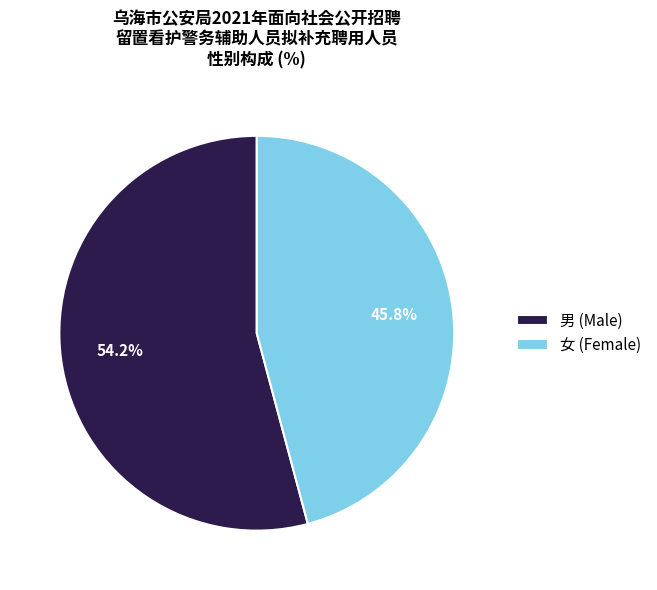

What is the ratio of the value at 男 (Male) to the value at 女 (Female)?

1.2